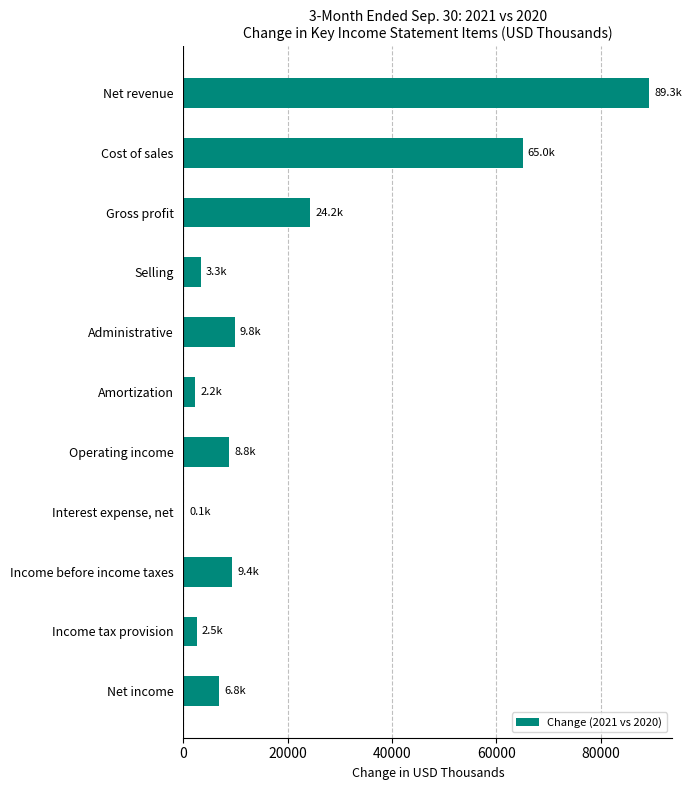

Is it true that the value at Gross profit is 24237?

True